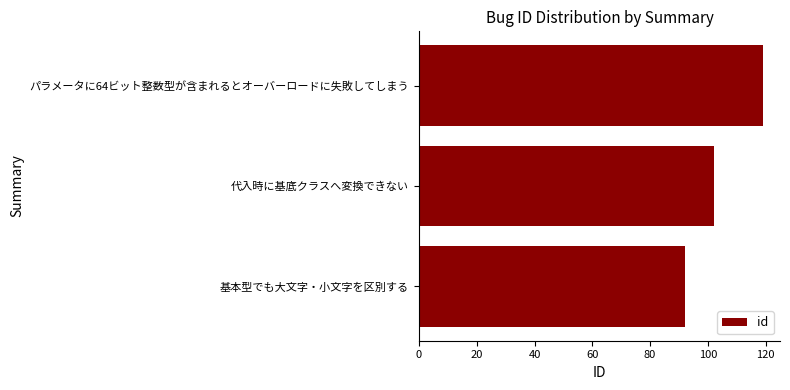

Reading bottom to top, extract all data points from this chart.

92	102	119